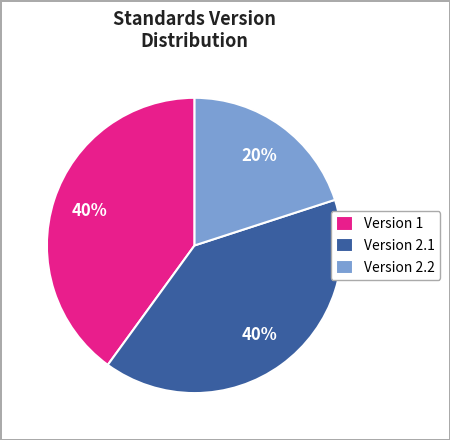

True or false: Version 1 accounts for 25% of the total.

False